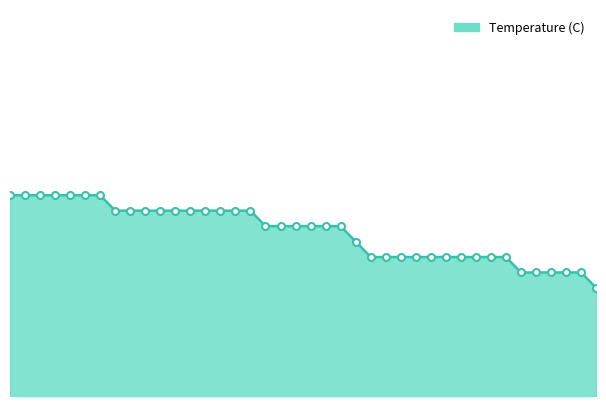

Does the chart have visible grid lines?

No